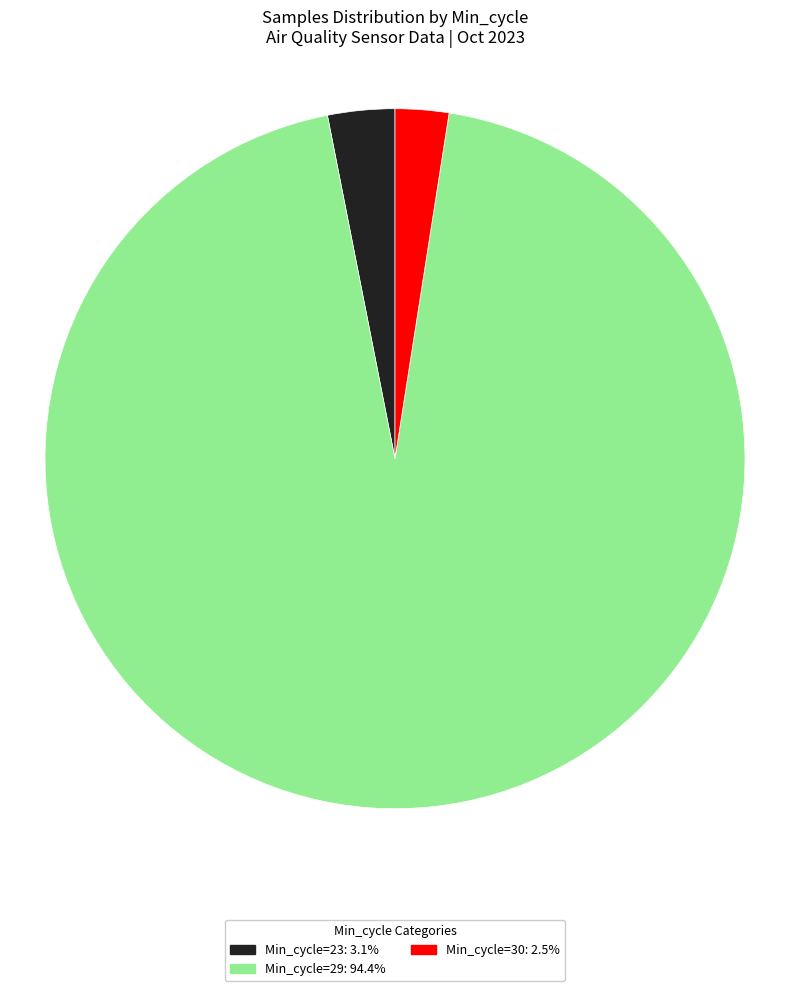

Does Min_cycle=29: 94.4% account for over 50% of the chart?

Yes